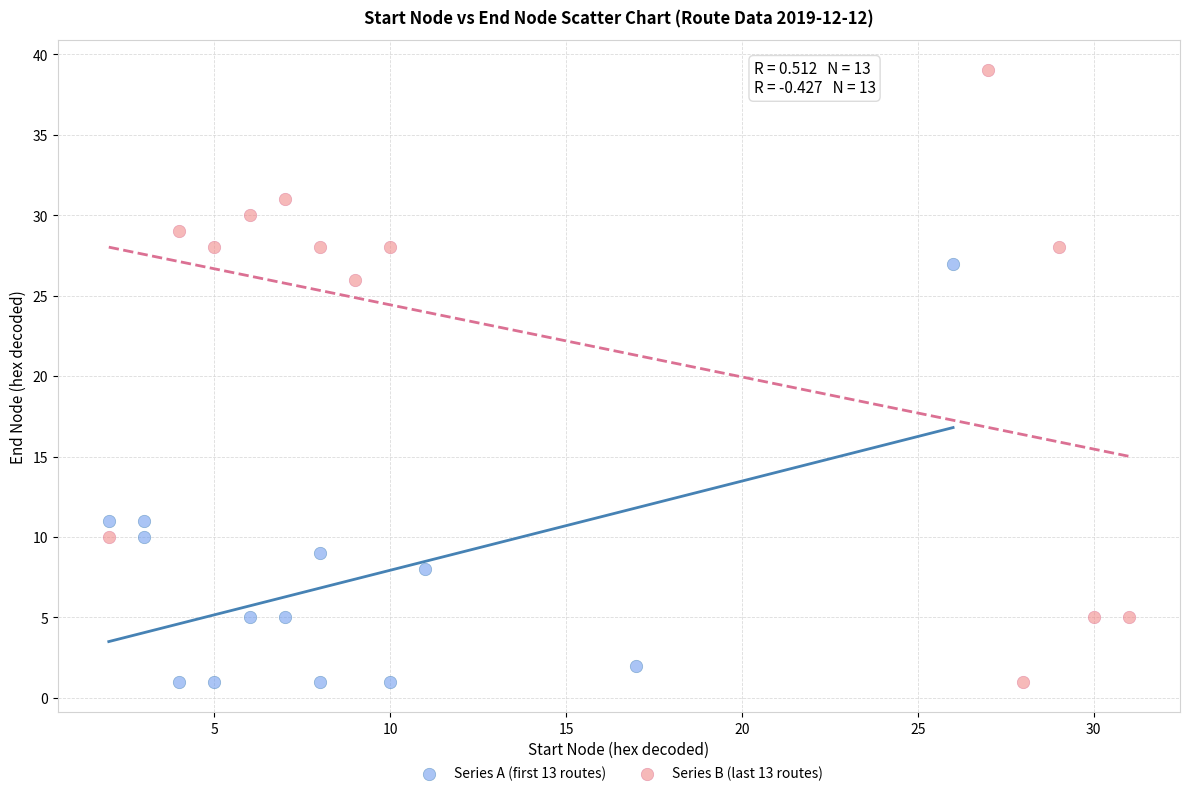

Which series reaches the maximum Y coordinate?

Series B (last 13 routes)